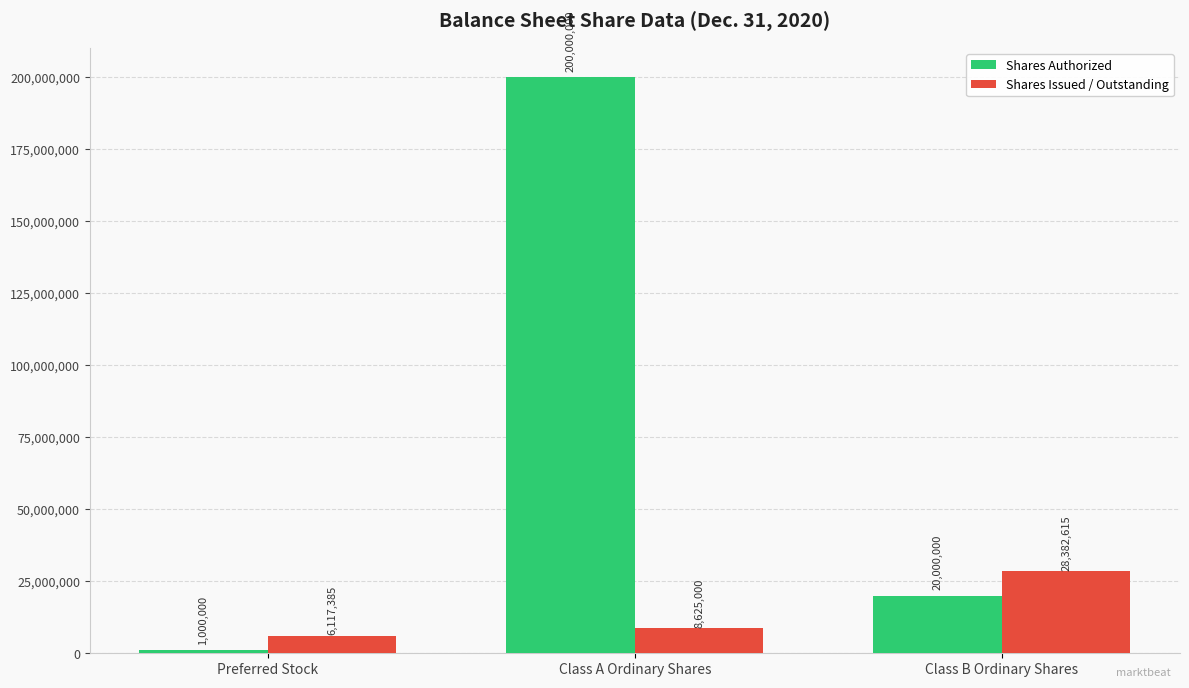

What is the lowest value of the Shares Issued / Outstanding series?

6117385